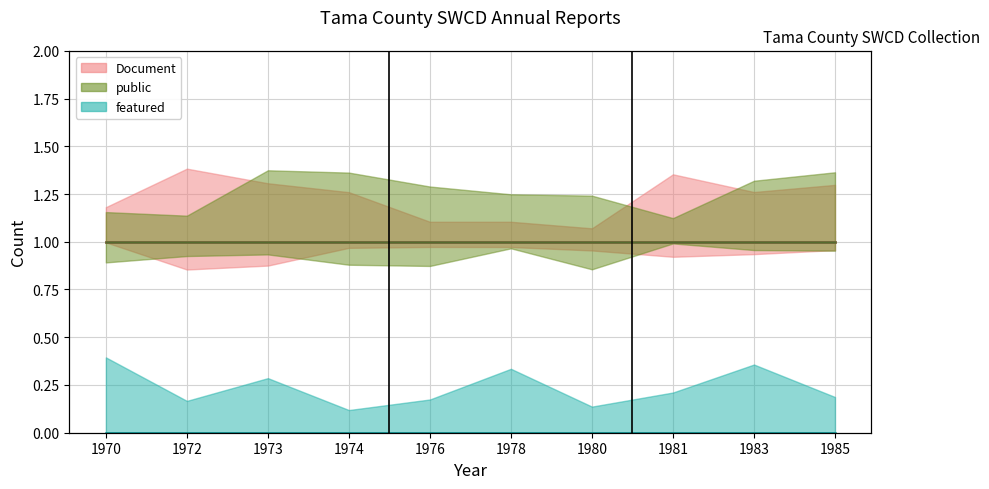

How many lines are shown in the chart?

3